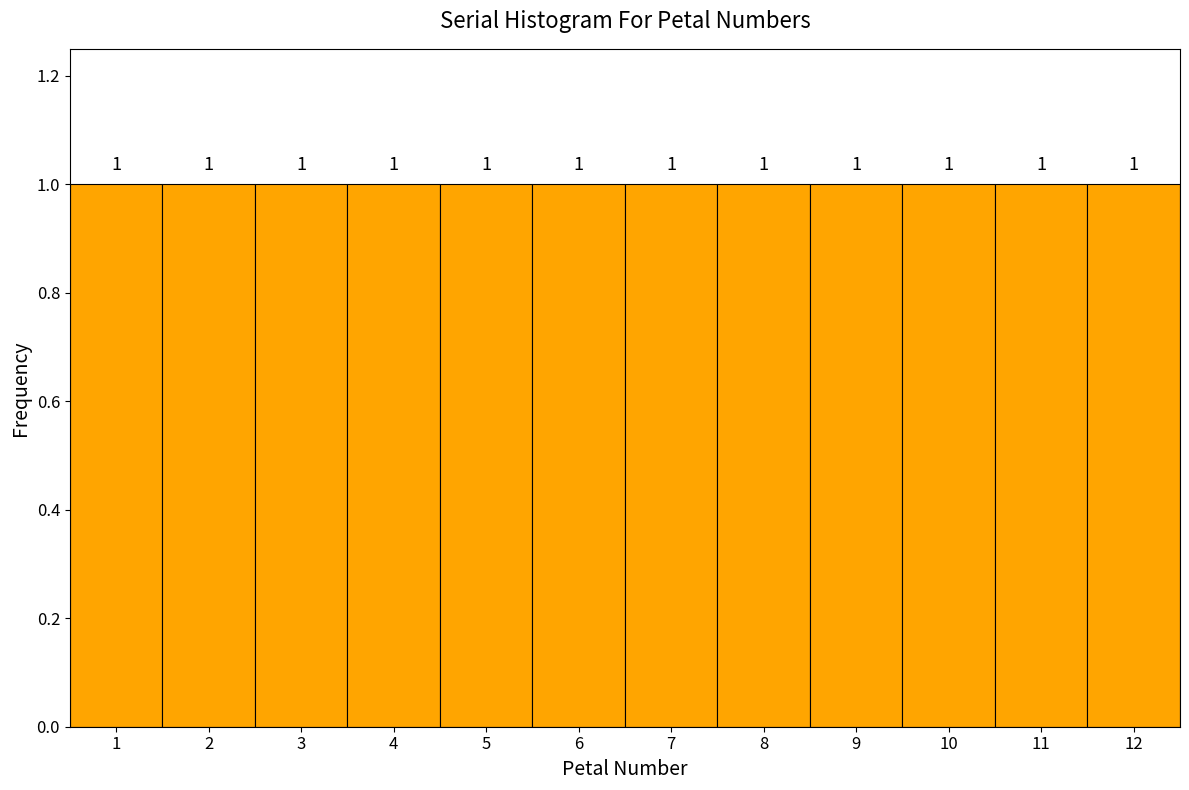

Reading left to right, transcribe this chart: for each bar, give the range it covers on the x-axis and its height.

0.5 to 1.5: 1
1.5 to 2.5: 1
2.5 to 3.5: 1
3.5 to 4.5: 1
4.5 to 5.5: 1
5.5 to 6.5: 1
6.5 to 7.5: 1
7.5 to 8.5: 1
8.5 to 9.5: 1
9.5 to 10.5: 1
10.5 to 11.5: 1
11.5 to 12.5: 1